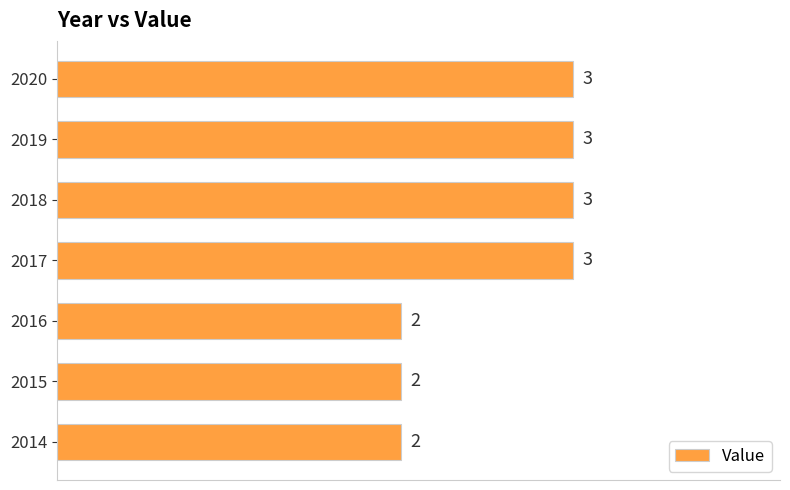

Approximately how many times larger is the value at 2020 compared to 2018?

1.0